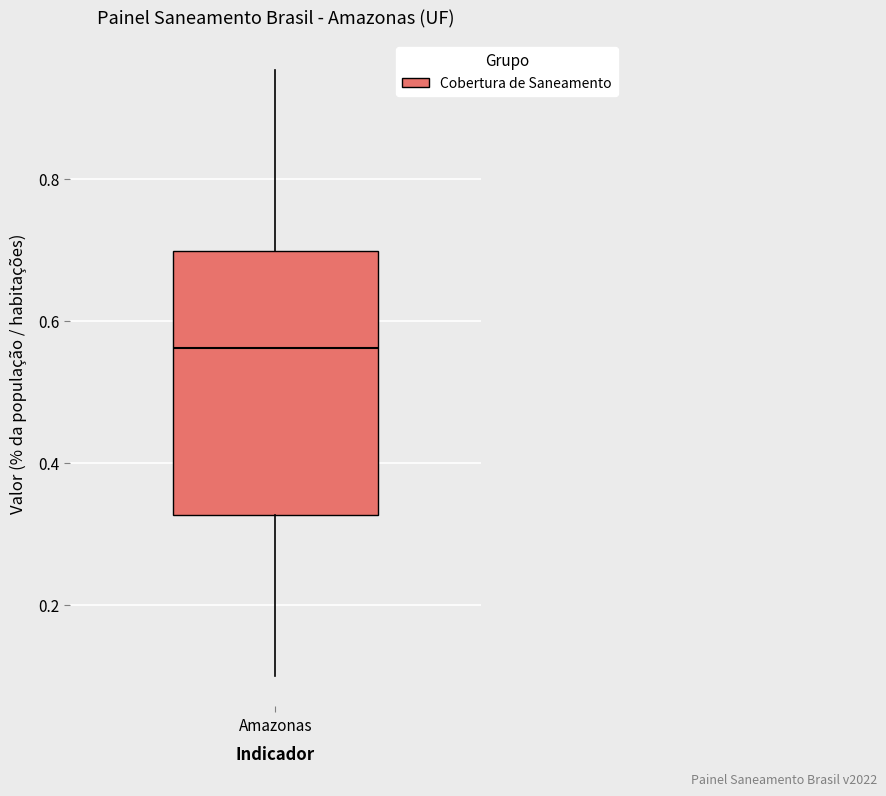

Read this box plot against the y-axis: the position of the median line, the range covered by the box, and the ends of both whiskers. The values are not printed on the chart, so give them approximately, as read against the axis.

median 0.56, box 0.32 to 0.70, whiskers 0.10 to 0.96